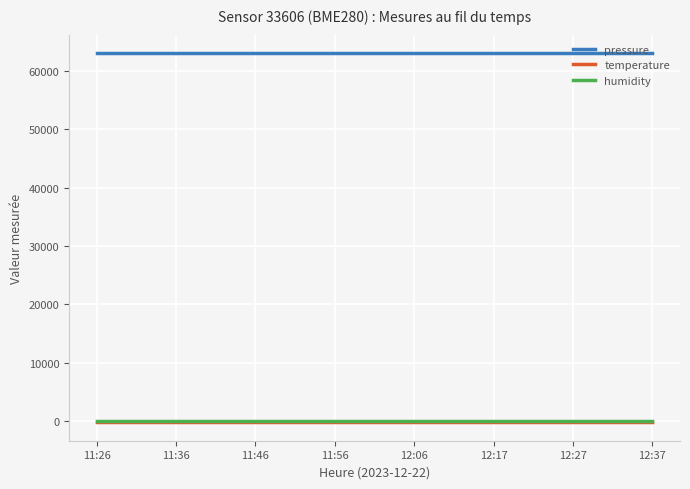

At how many categories does at least one series exceed 45383?

15